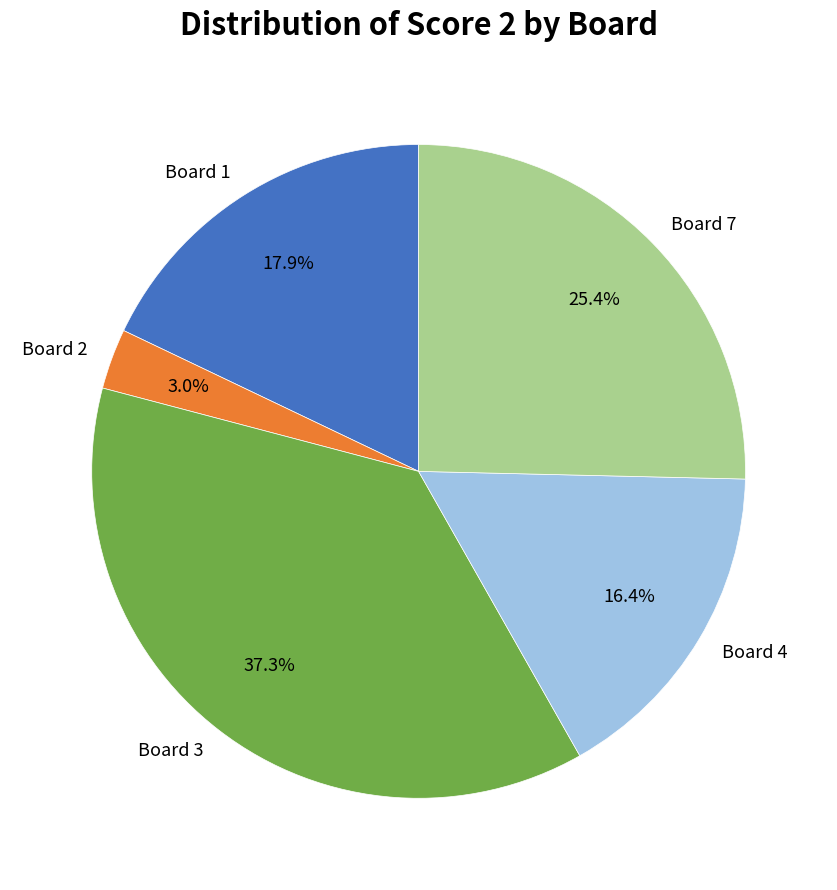

To the nearest percent, what percentage of the pie is Board 3?

37%